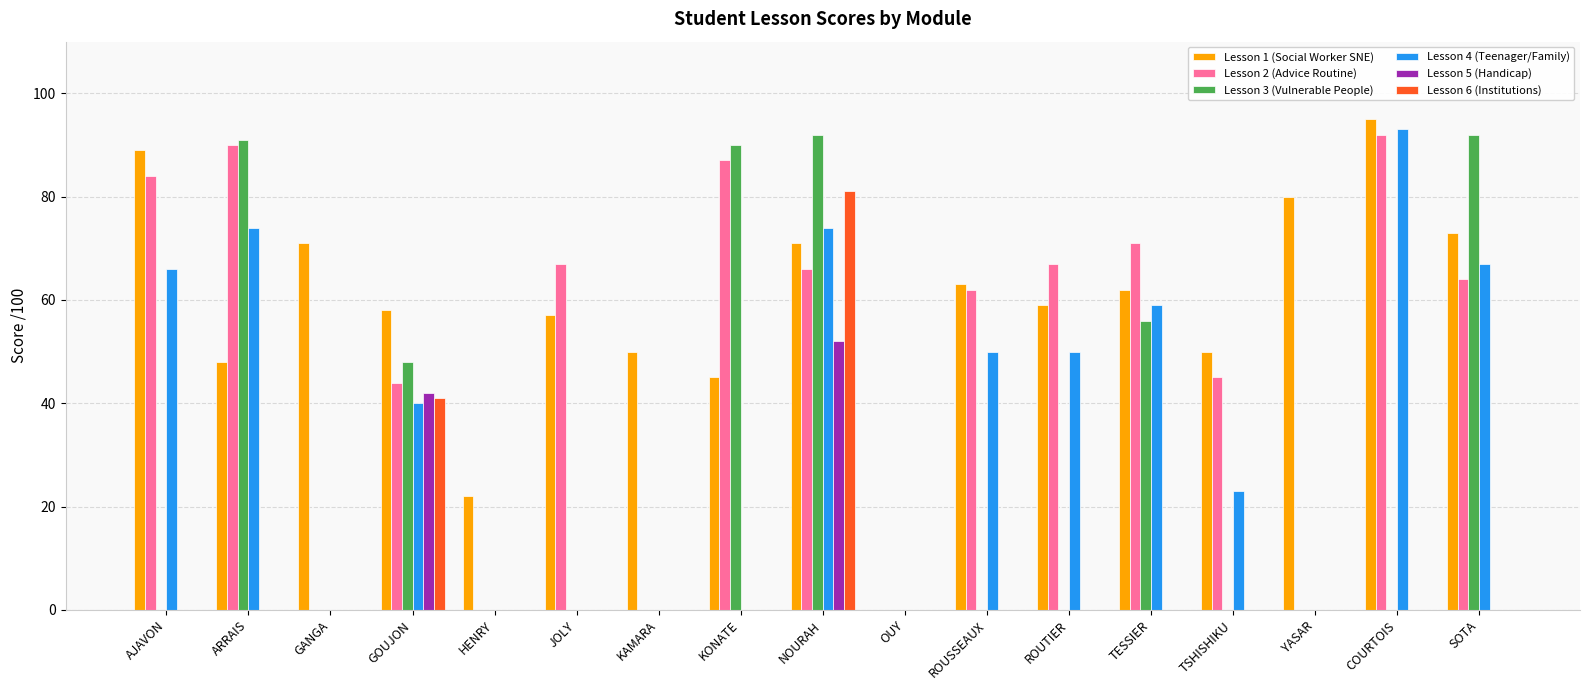

Reading left to right, transcribe all the data shown in this chart.

Lesson 1 (Social Worker SNE): AJAVON=89	ARRAIS=48	GANGA=71	GOUJON=58	HENRY=22	JOLY=57	KAMARA=50	KONATE=45	NOURAH=71	OUY=0	ROUSSEAUX=63	ROUTIER=59	TESSIER=62	TSHISHIKU=50	YASAR=80	COURTOIS=95	SOTA=73
Lesson 2 (Advice Routine): AJAVON=84	ARRAIS=90	GANGA=0	GOUJON=44	HENRY=0	JOLY=67	KAMARA=0	KONATE=87	NOURAH=66	OUY=0	ROUSSEAUX=62	ROUTIER=67	TESSIER=71	TSHISHIKU=45	YASAR=0	COURTOIS=92	SOTA=64
Lesson 3 (Vulnerable People): AJAVON=0	ARRAIS=91	GANGA=0	GOUJON=48	HENRY=0	JOLY=0	KAMARA=0	KONATE=90	NOURAH=92	OUY=0	ROUSSEAUX=0	ROUTIER=0	TESSIER=56	TSHISHIKU=0	YASAR=0	COURTOIS=0	SOTA=92
Lesson 4 (Teenager/Family): AJAVON=66	ARRAIS=74	GANGA=0	GOUJON=40	HENRY=0	JOLY=0	KAMARA=0	KONATE=0	NOURAH=74	OUY=0	ROUSSEAUX=50	ROUTIER=50	TESSIER=59	TSHISHIKU=23	YASAR=0	COURTOIS=93	SOTA=67
Lesson 5 (Handicap): AJAVON=0	ARRAIS=0	GANGA=0	GOUJON=42	HENRY=0	JOLY=0	KAMARA=0	KONATE=0	NOURAH=52	OUY=0	ROUSSEAUX=0	ROUTIER=0	TESSIER=0	TSHISHIKU=0	YASAR=0	COURTOIS=0	SOTA=0
Lesson 6 (Institutions): AJAVON=0	ARRAIS=0	GANGA=0	GOUJON=41	HENRY=0	JOLY=0	KAMARA=0	KONATE=0	NOURAH=81	OUY=0	ROUSSEAUX=0	ROUTIER=0	TESSIER=0	TSHISHIKU=0	YASAR=0	COURTOIS=0	SOTA=0